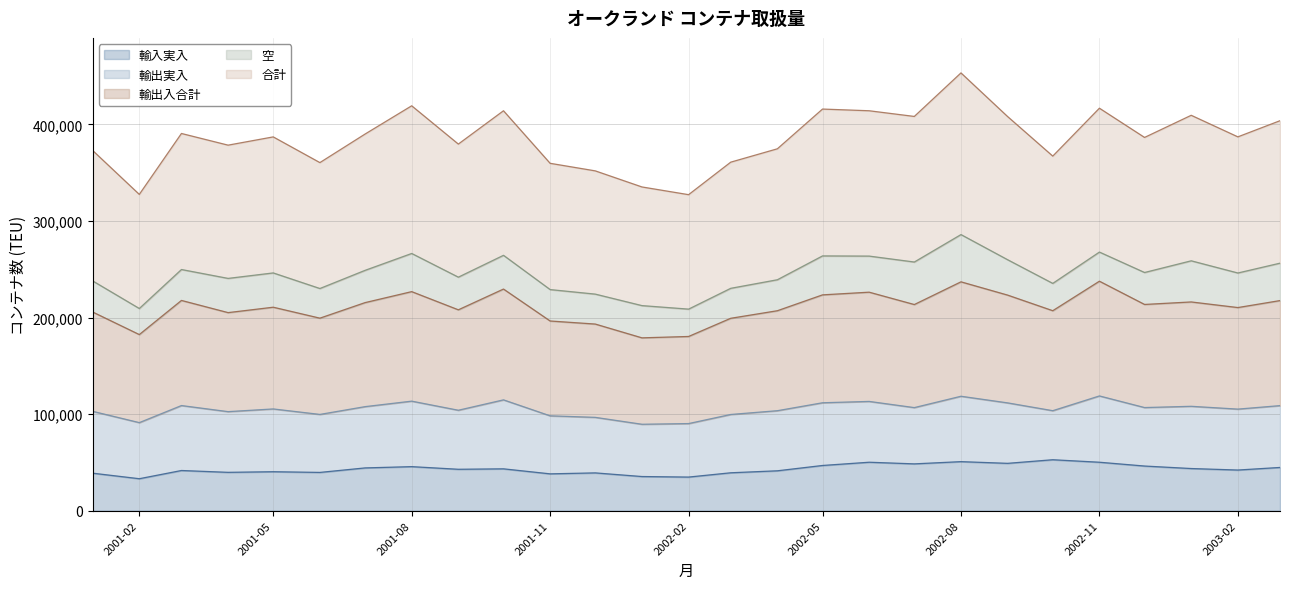

List the labels in order of 合計 value, largest first.

2002-08, 2001-08, 2002-11, 2002-05, 2002-06, 2001-10, 2003-01, 2002-07, 2002-09, 2003-03, 2001-03, 2001-07, 2003-02, 2001-05, 2002-12, 2001-09, 2001-04, 2002-04, 2001-01, 2002-10, 2002-03, 2001-06, 2001-11, 2001-12, 2002-01, 2001-02, 2002-02